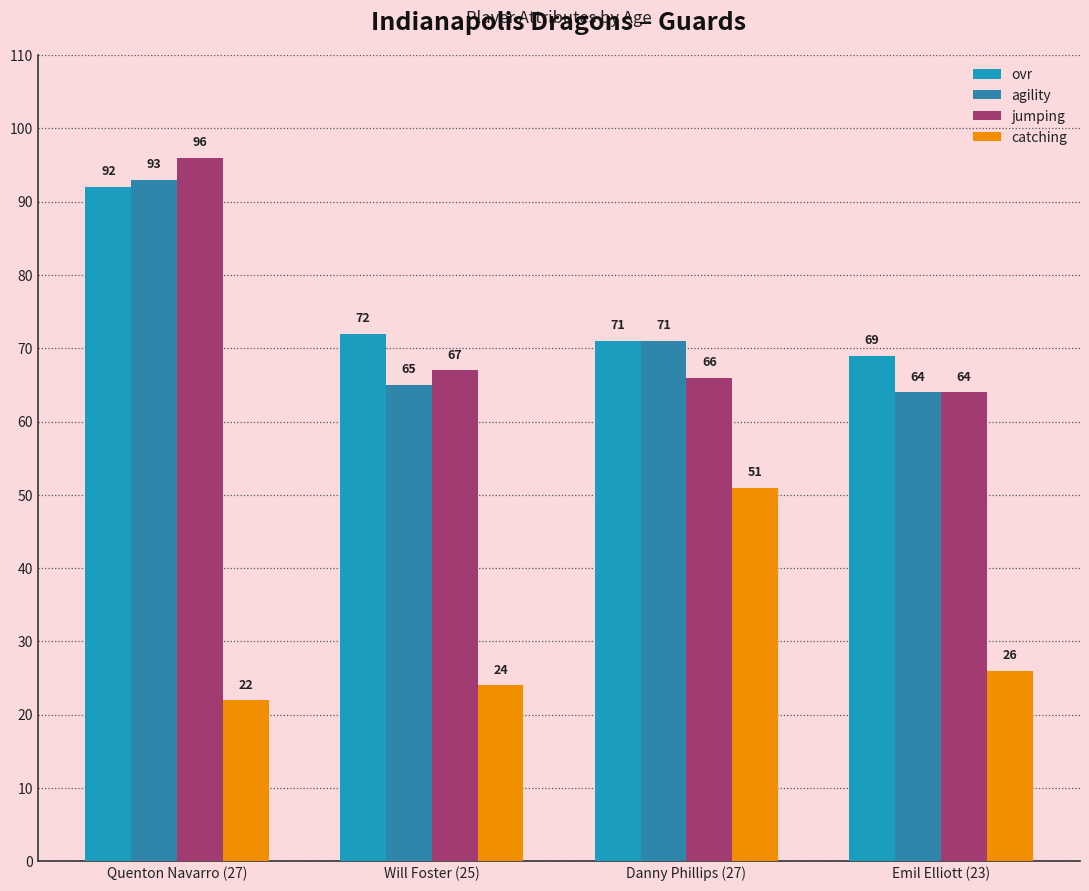

What is the sum of all ovr values?

304